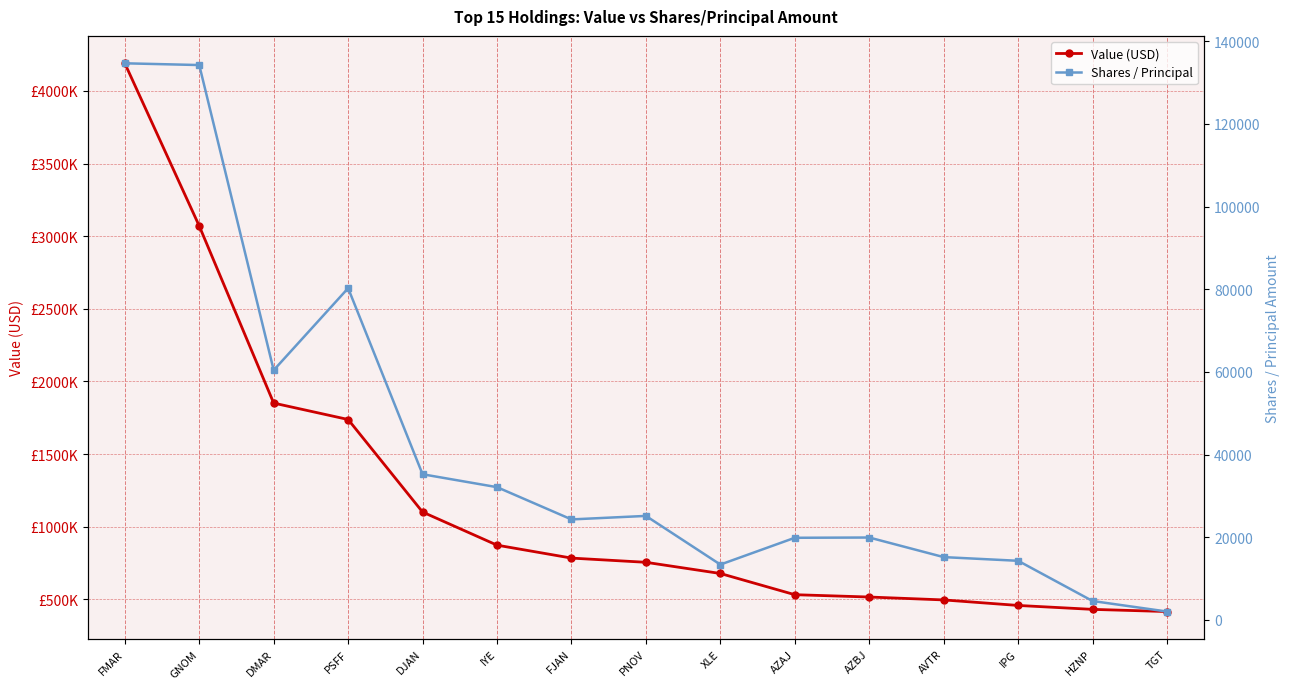

Where is the first local minimum for Shares / Principal?

DMAR